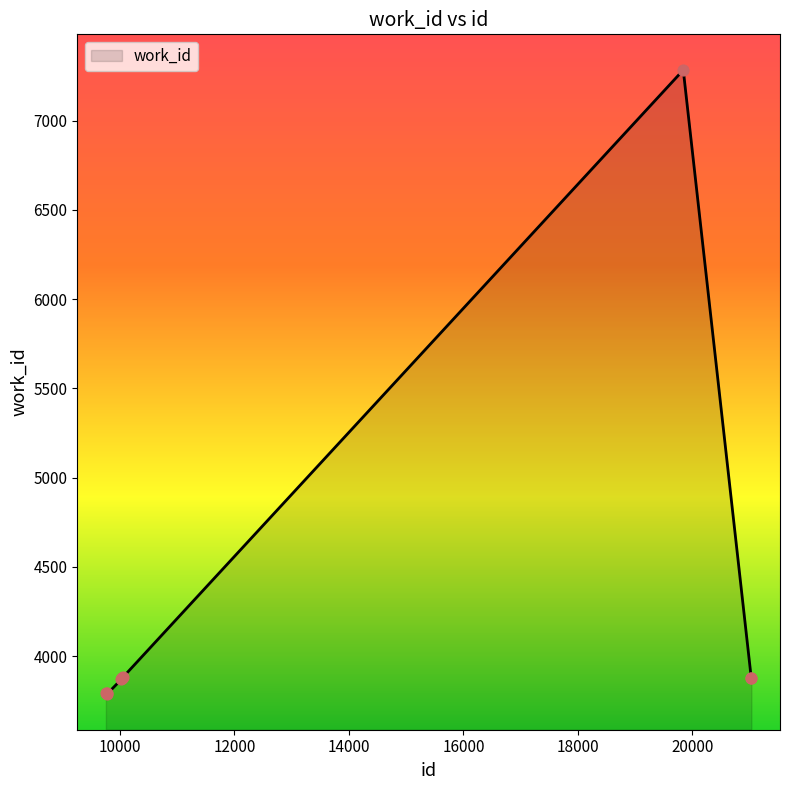

What is the smallest value displayed?

3787